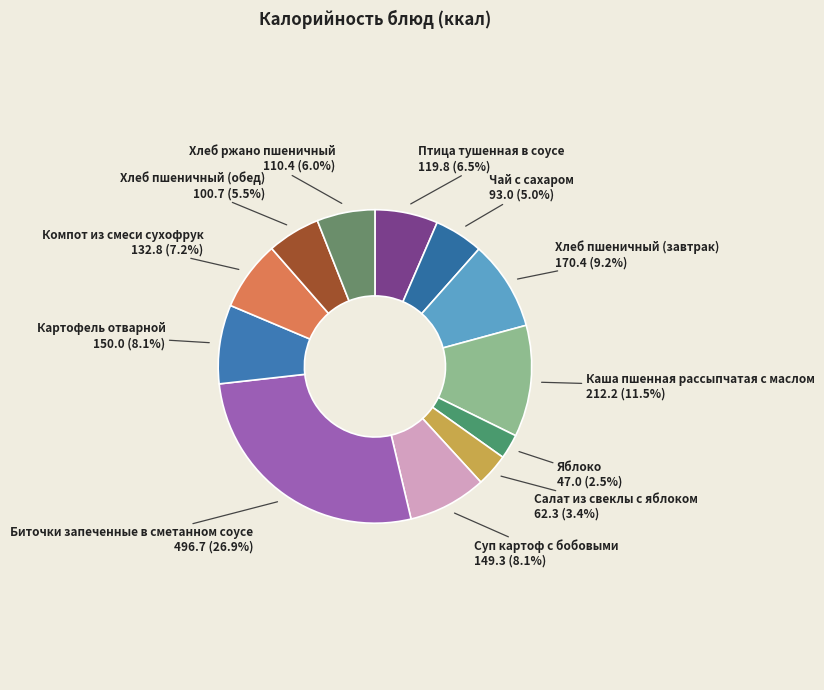

Approximately how many times larger is the value at Биточки запеченные в сметанном соусе compared to Компот из смеси сухофрук?

3.7